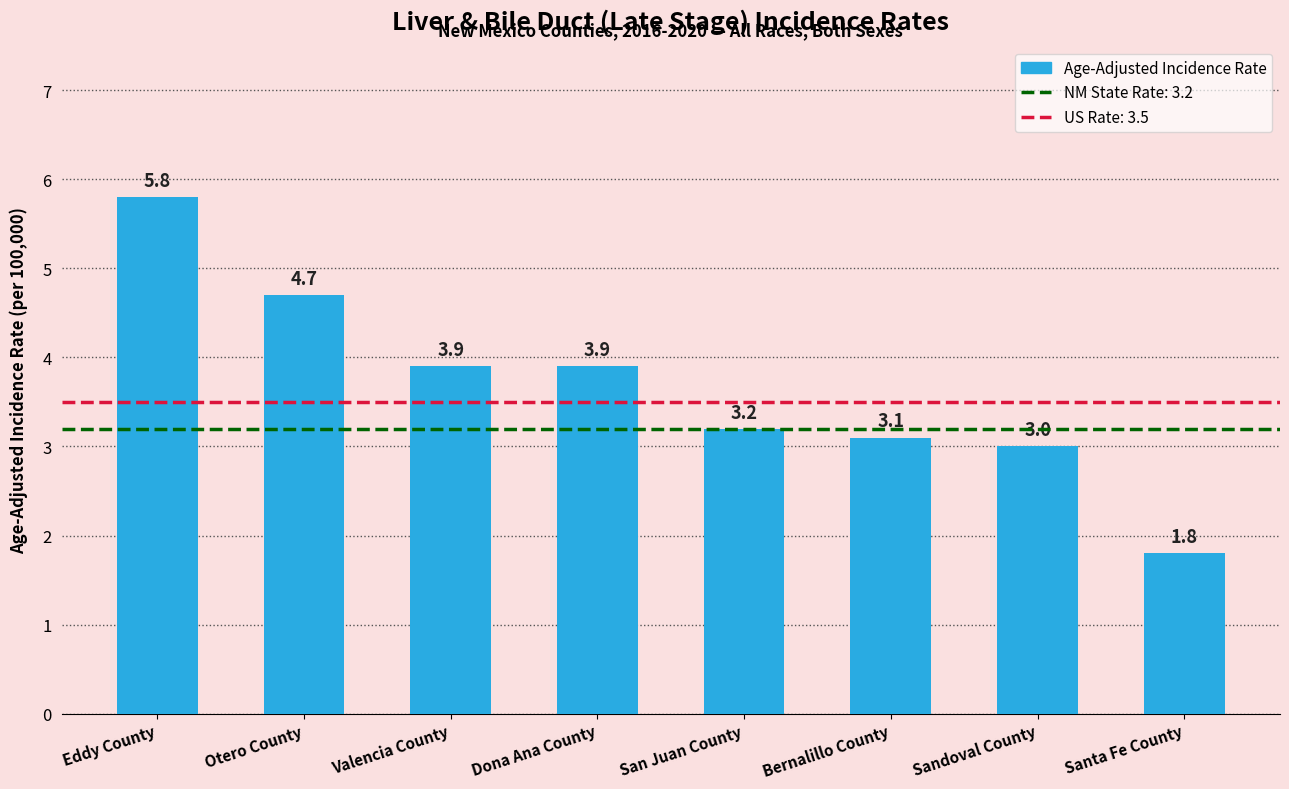

Reading left to right, list all the values displayed in this chart.

5.8	4.7	3.9	3.9	3.2	3.1	3.0	1.8